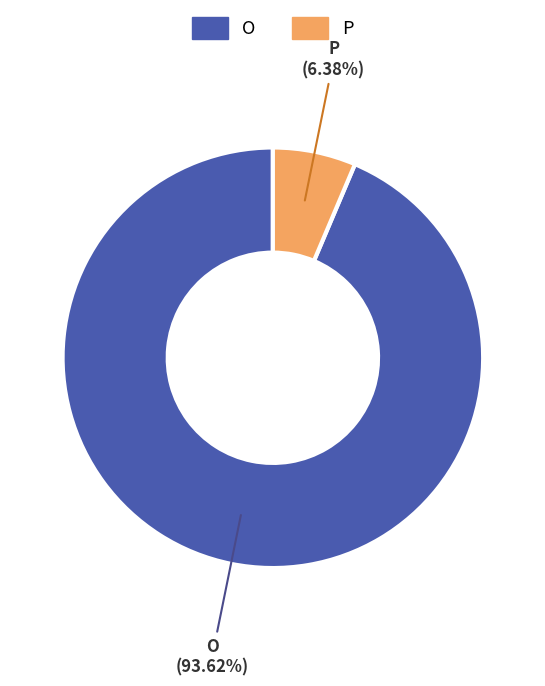

Does any single category account for the majority?

Yes